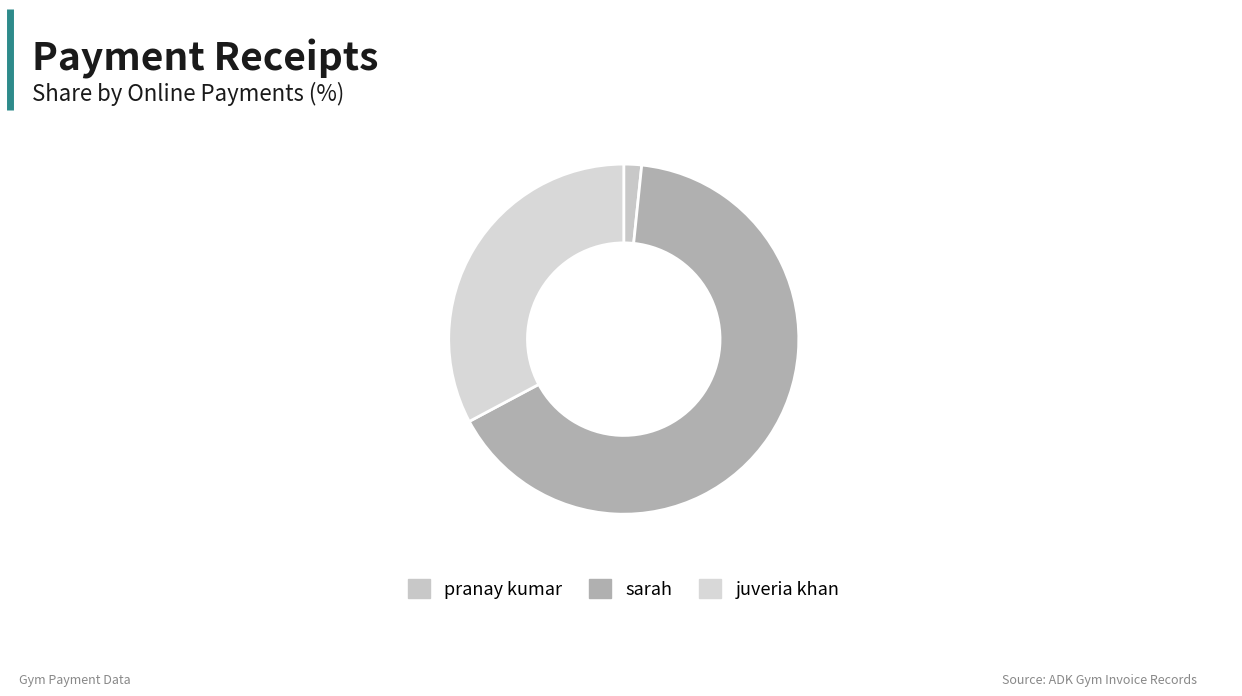

Between juveria khan and pranay kumar, which is larger?

juveria khan